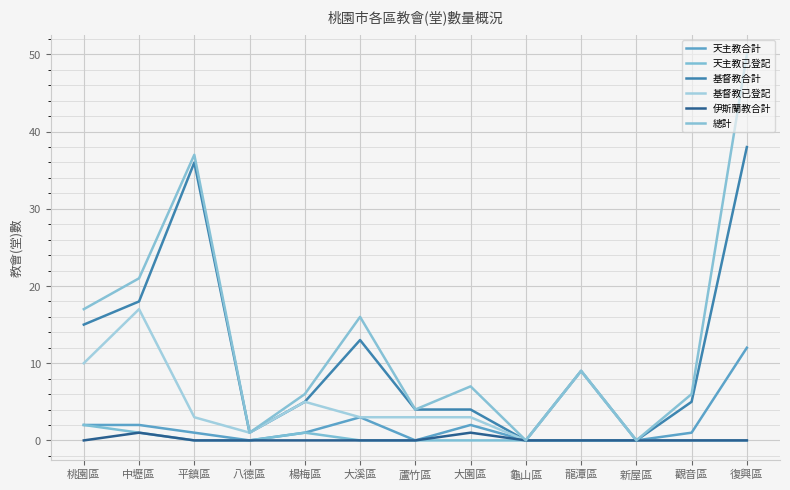

Does the chart display data point markers on the line(s)?

No